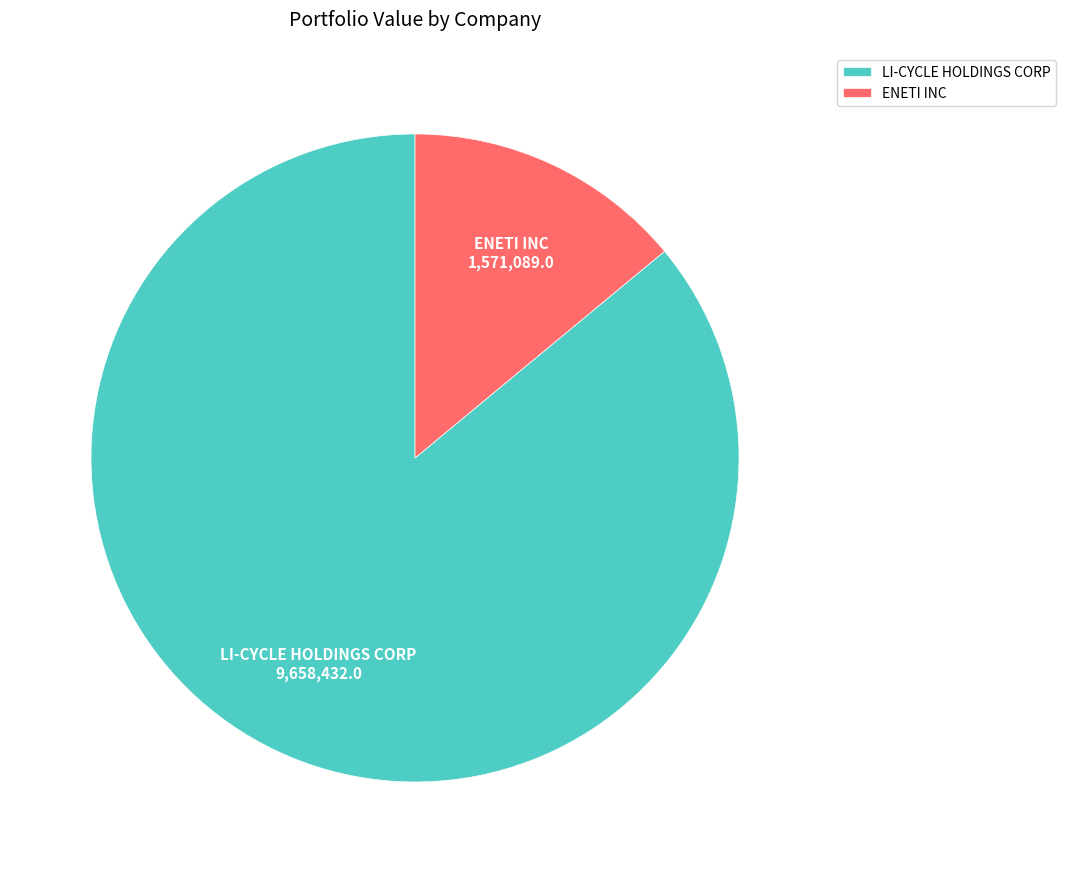

Between ENETI INC and LI-CYCLE HOLDINGS CORP, which is larger?

LI-CYCLE HOLDINGS CORP